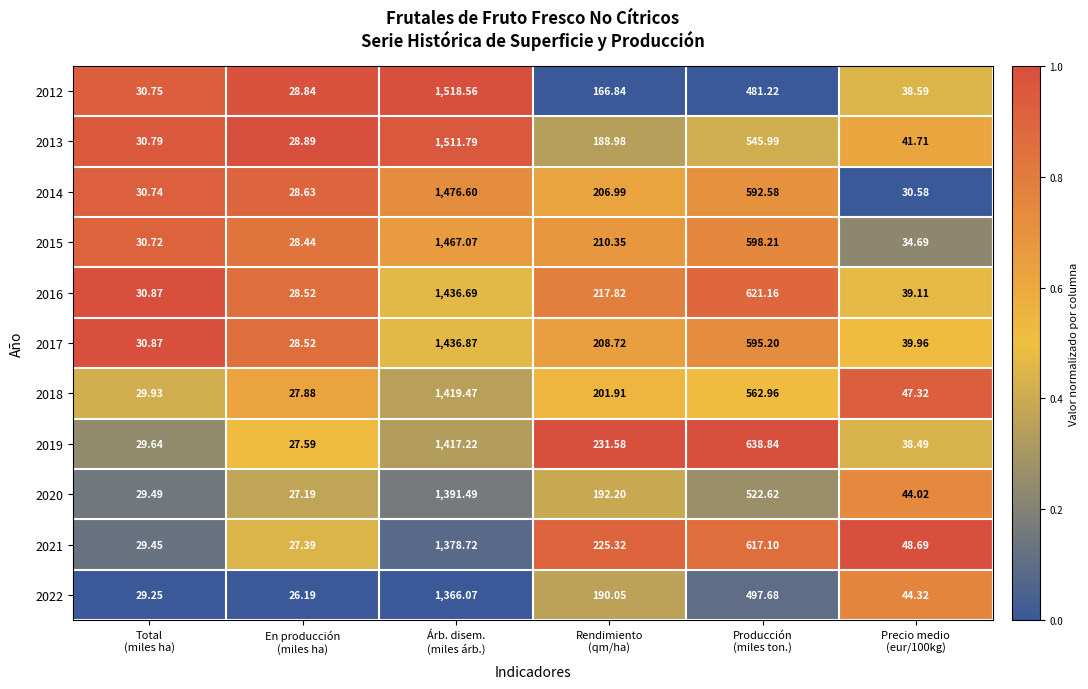

How many data points in 2021 are less than 225?

3